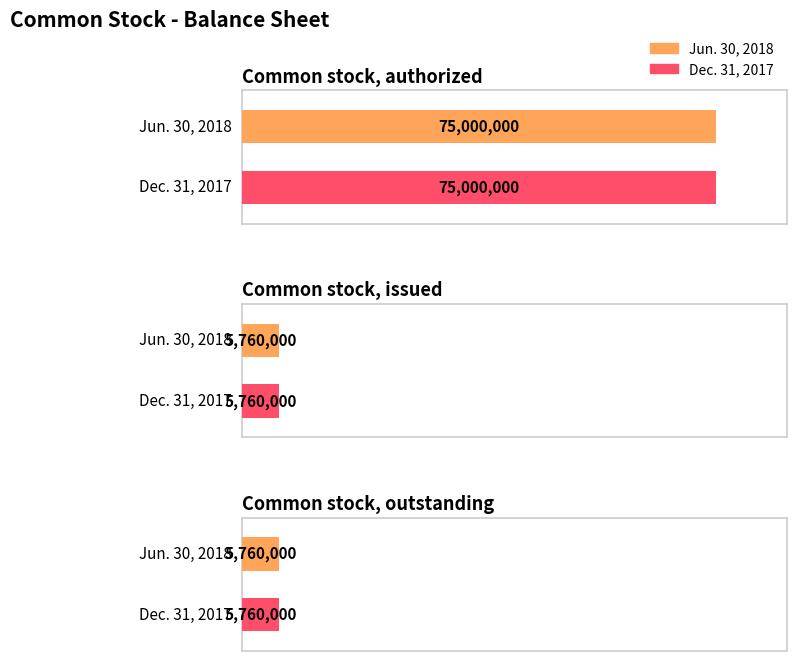

Count the number of data series in this chart.

2